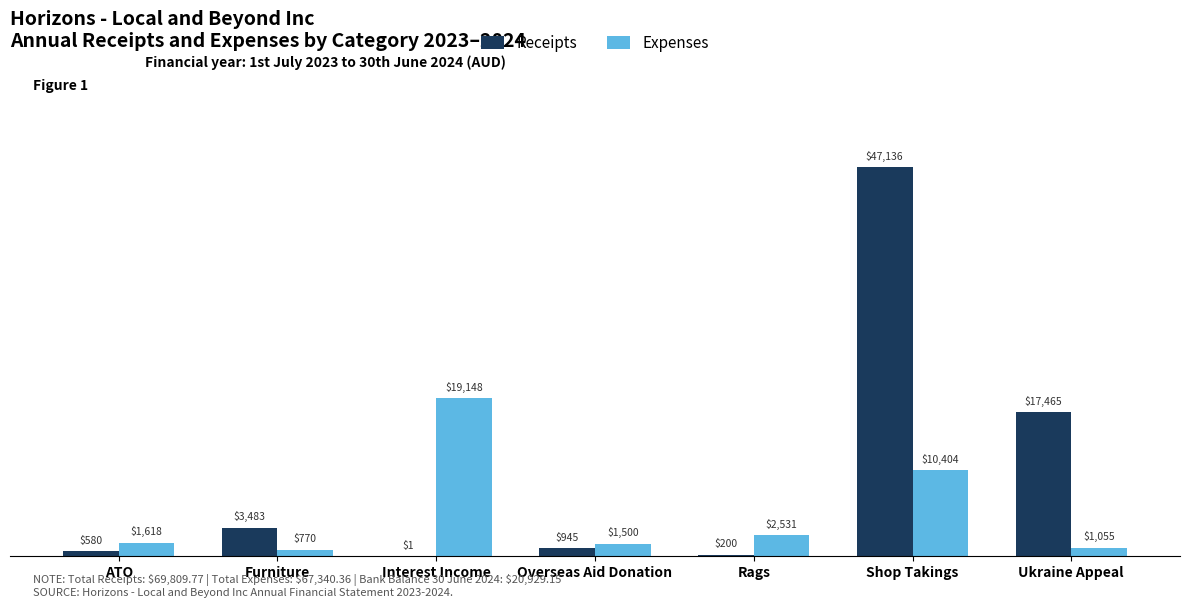

Which category has the highest value across all series?

Shop Takings